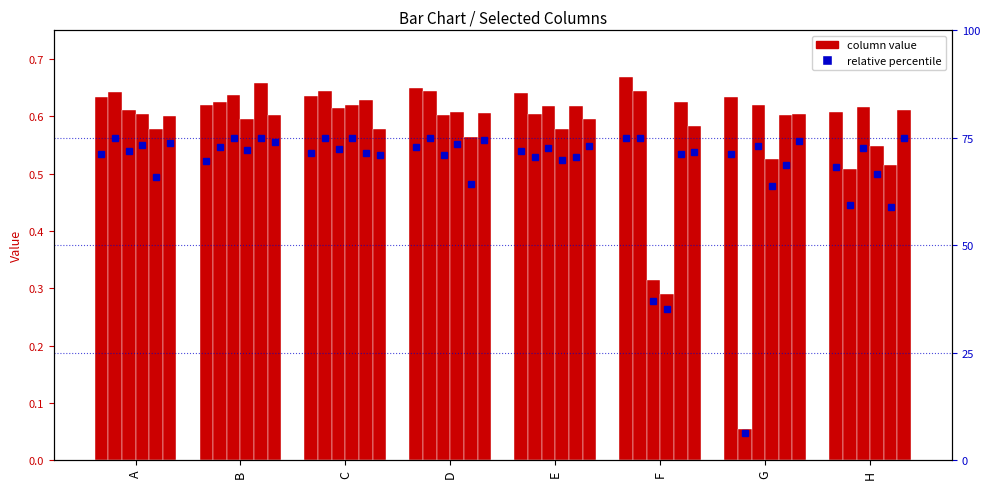

The col10 series shows 0.4 at H. True or false?

False